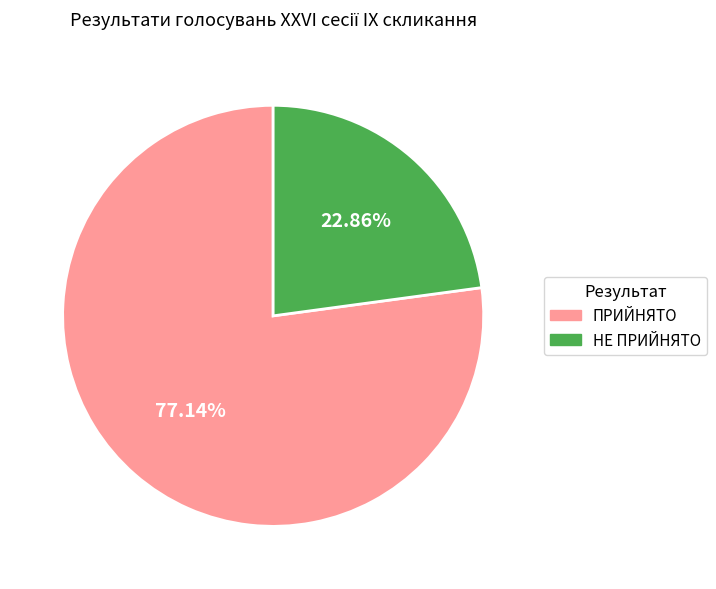

Which category accounts for the majority?

ПРИЙНЯТО